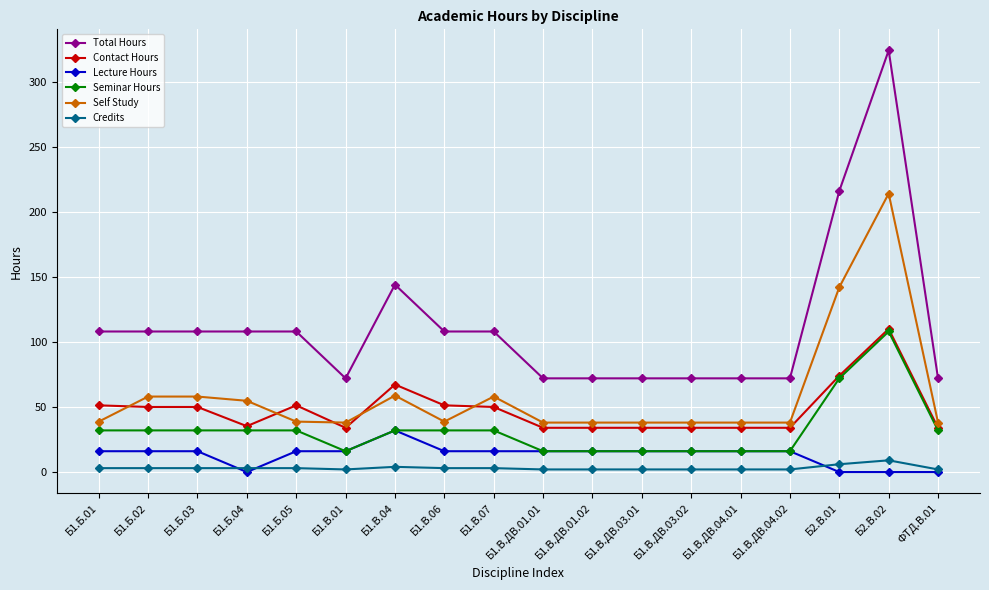

What is the difference between the highest and lowest values at Б1.В.04?

140.0